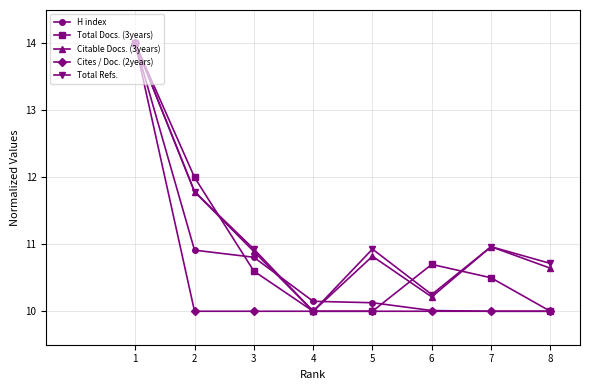

What is the value of the H index point at the 1st from the left?

14.0